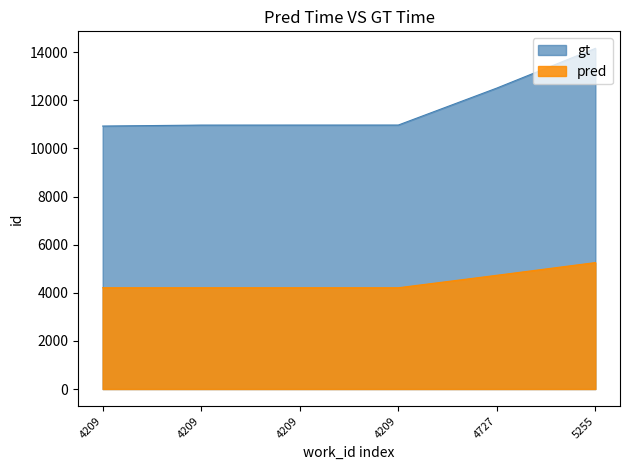

How many lines are shown in the chart?

2